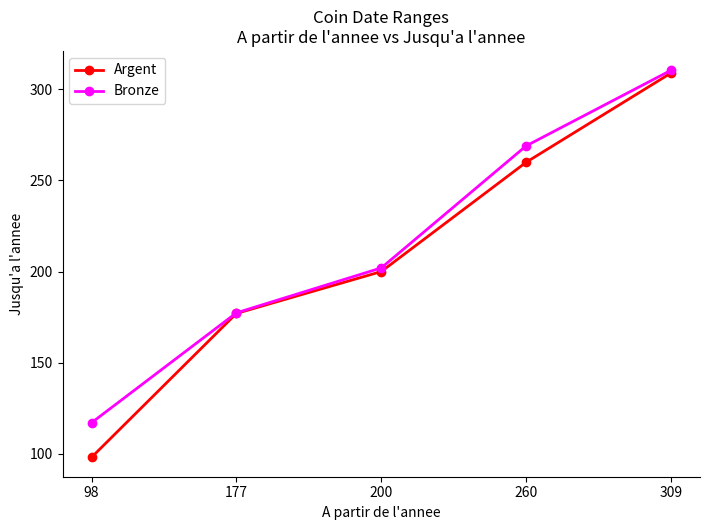

Which category has the highest value across all series?

309